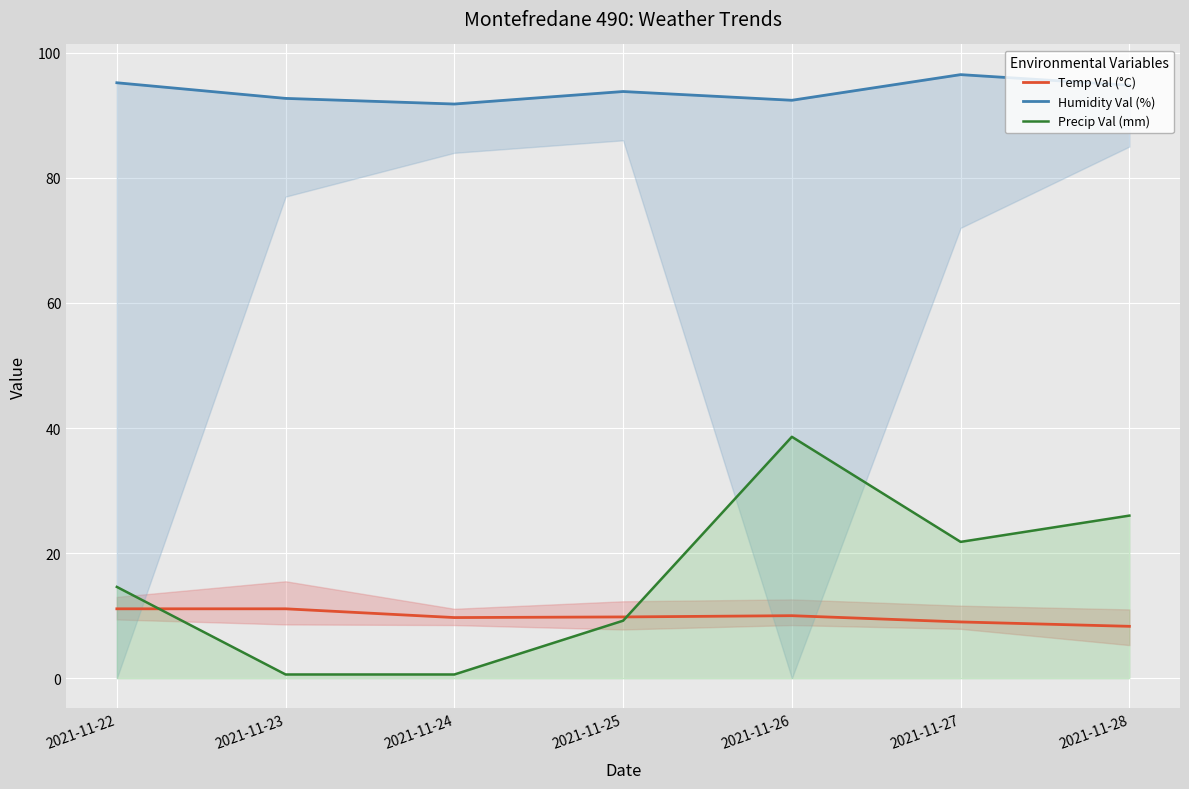

Is the value of Temp Val (°C) at 2021-11-24 greater than the value of Precip Val (mm) at 2021-11-28?

No